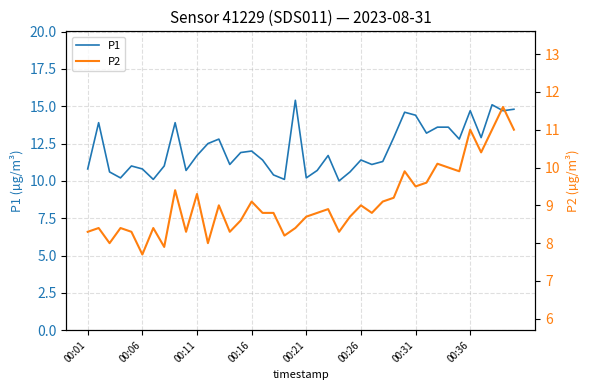

What is the highest value of the P1 series?

15.4